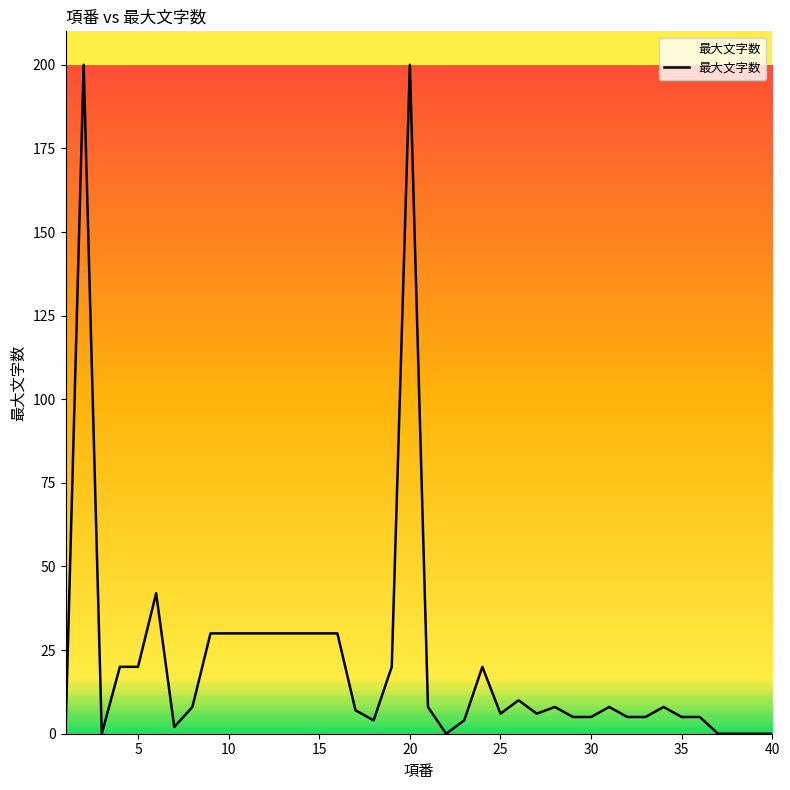

What is the greatest value displayed?

200